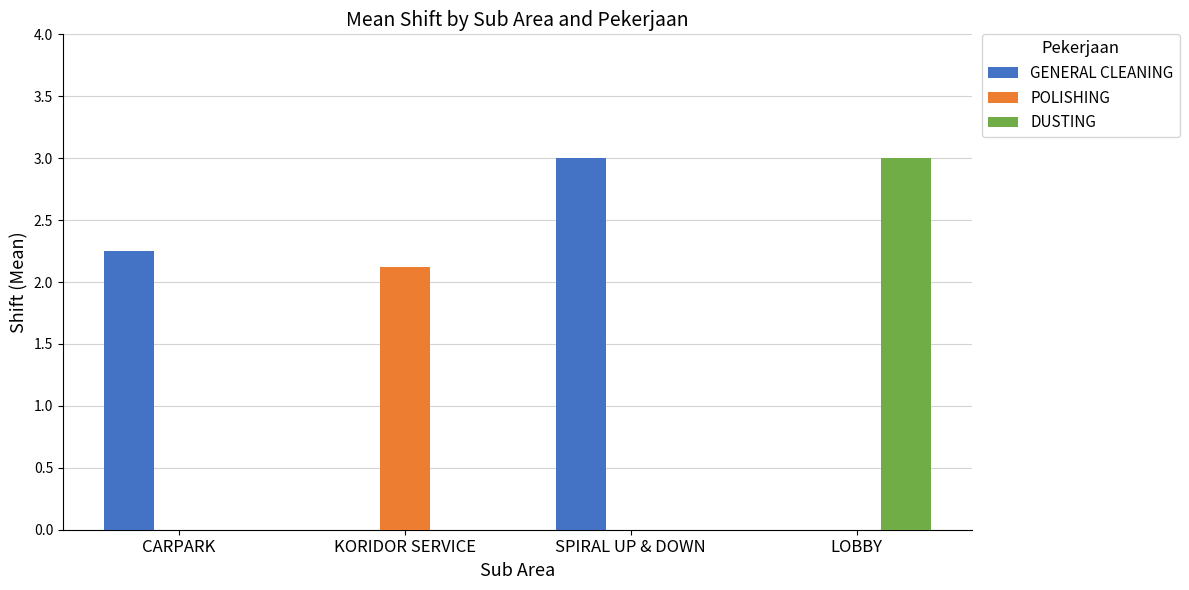

Is the value of POLISHING at LOBBY greater than the value of GENERAL CLEANING at CARPARK?

No